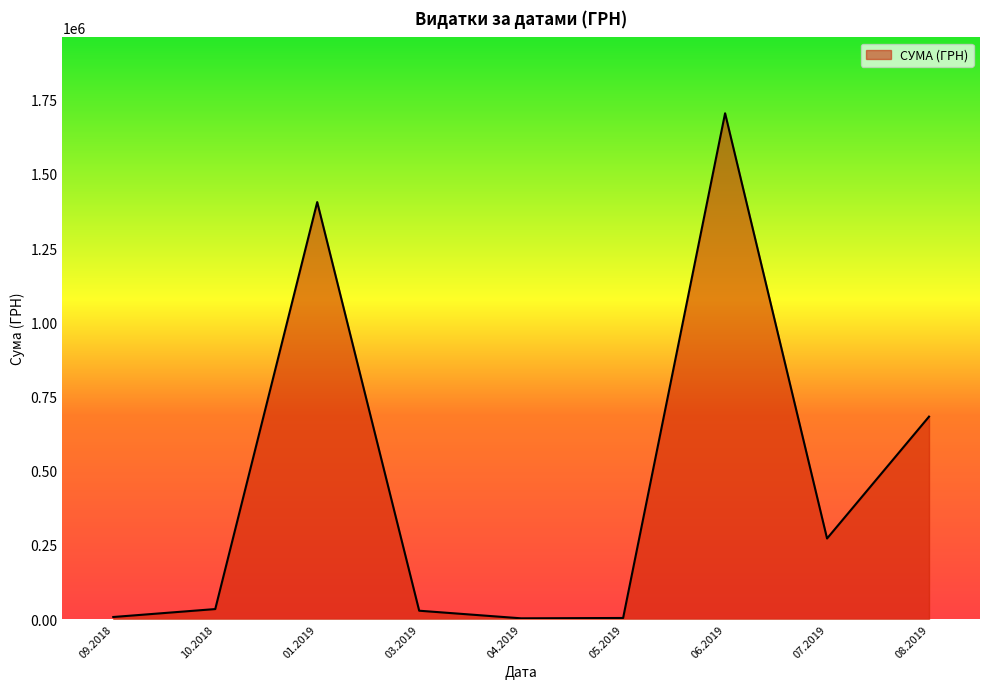

What is the difference between the second highest and second lowest values?

1401553.5